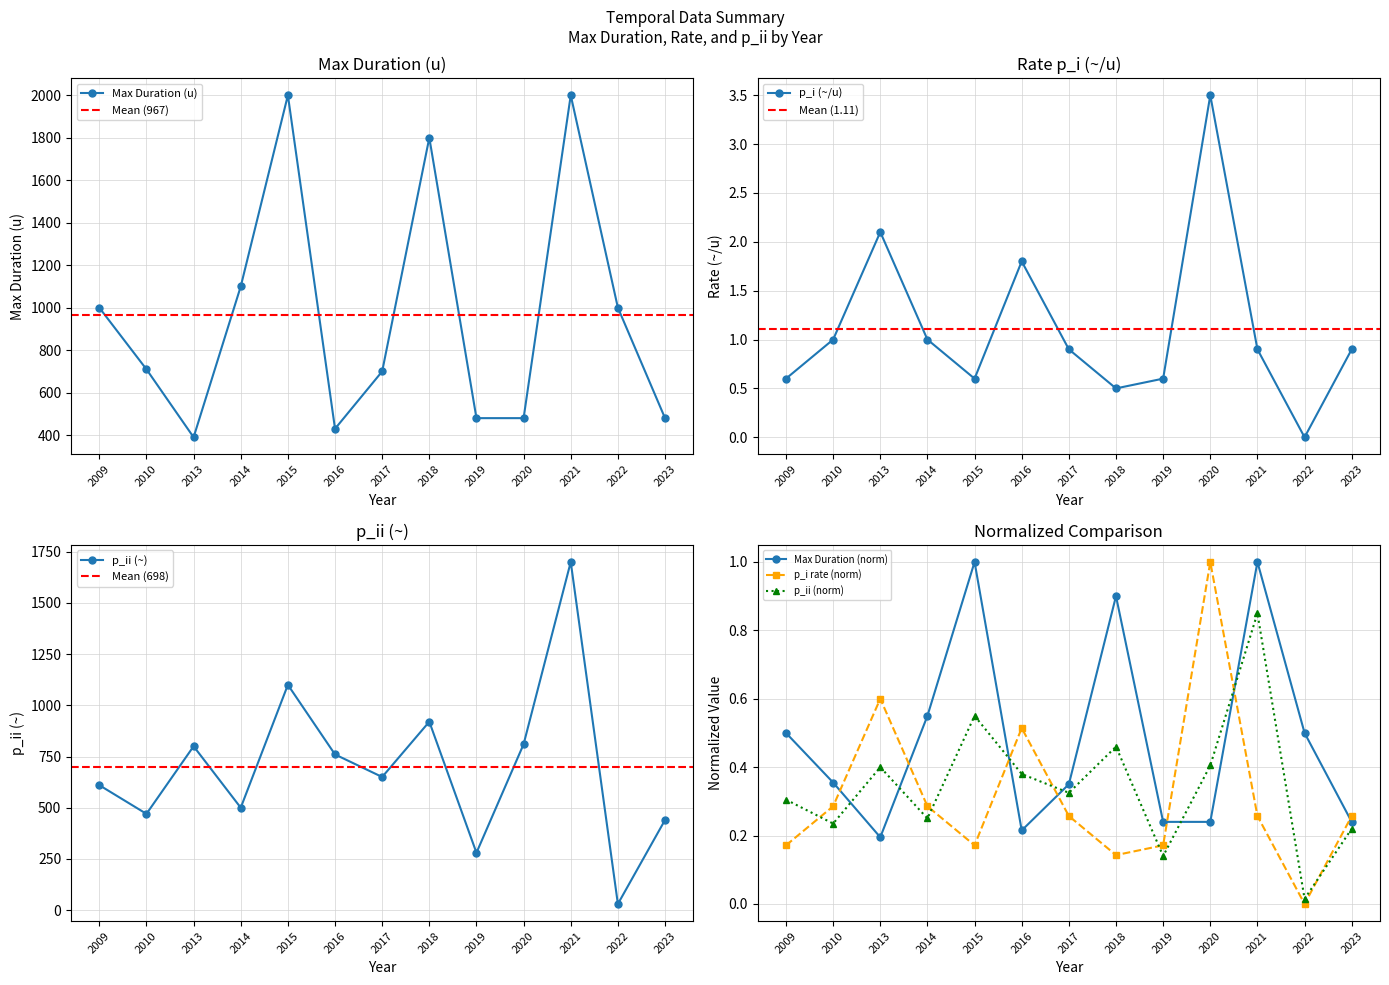

Where is the first local minimum for Max Duration (u)?

2013